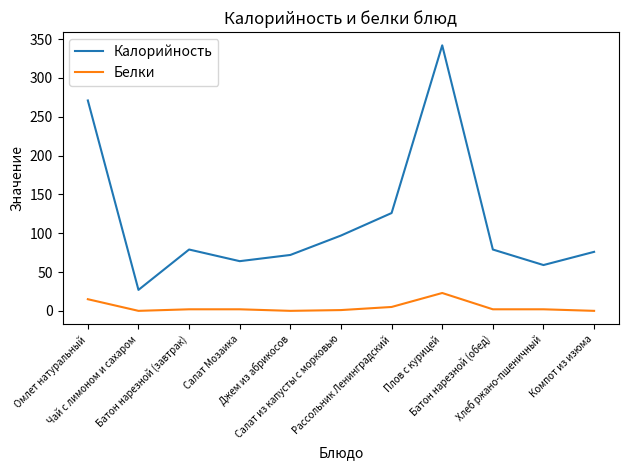

What is the spread (max minus min) of values at Омлет натуральный?

256